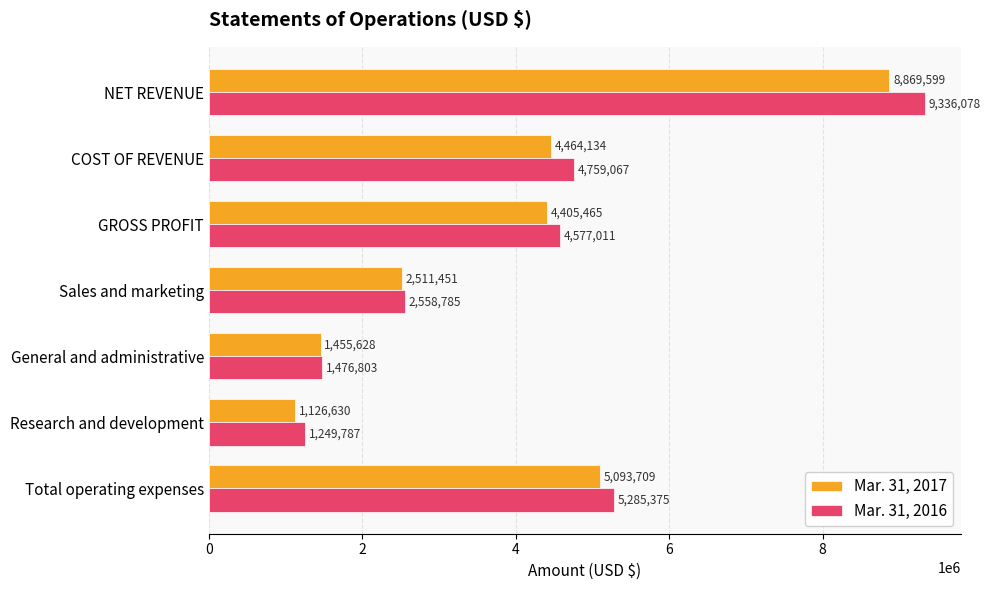

The Mar. 31, 2017 series shows 4405465 at GROSS PROFIT. True or false?

True